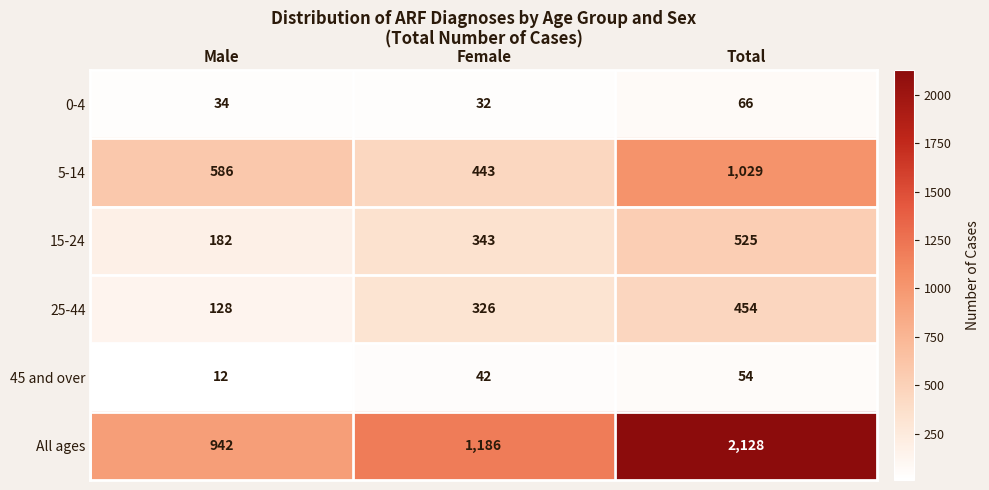

What value does the 45 and over series have at Female?

42